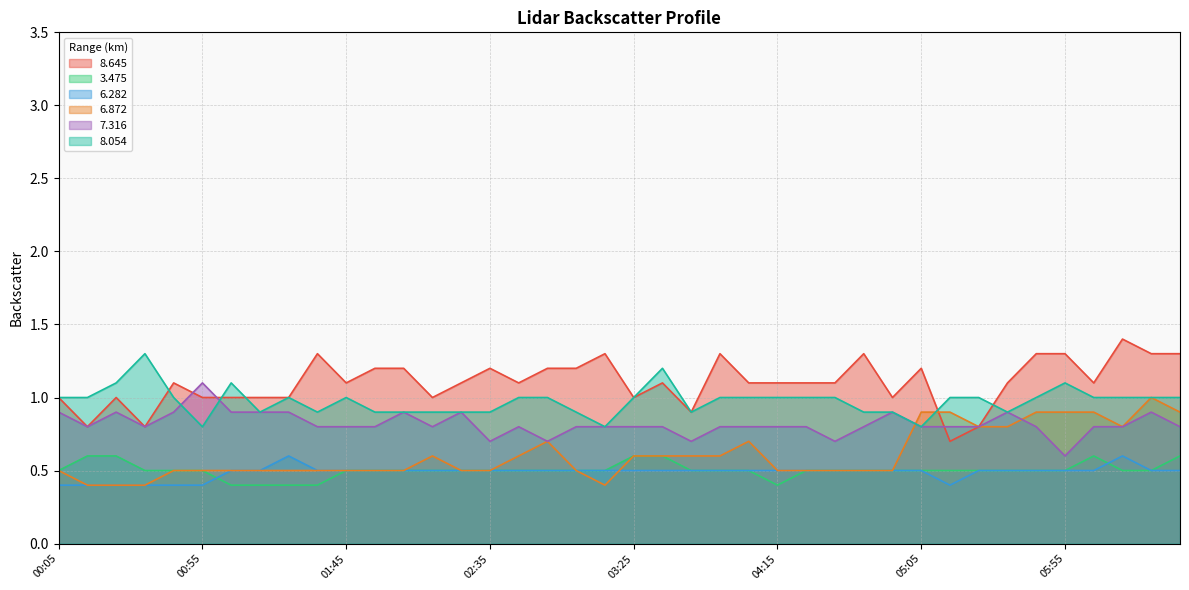

In 6.282, how many points are lower than both neighbors (excluding endpoints)?

1